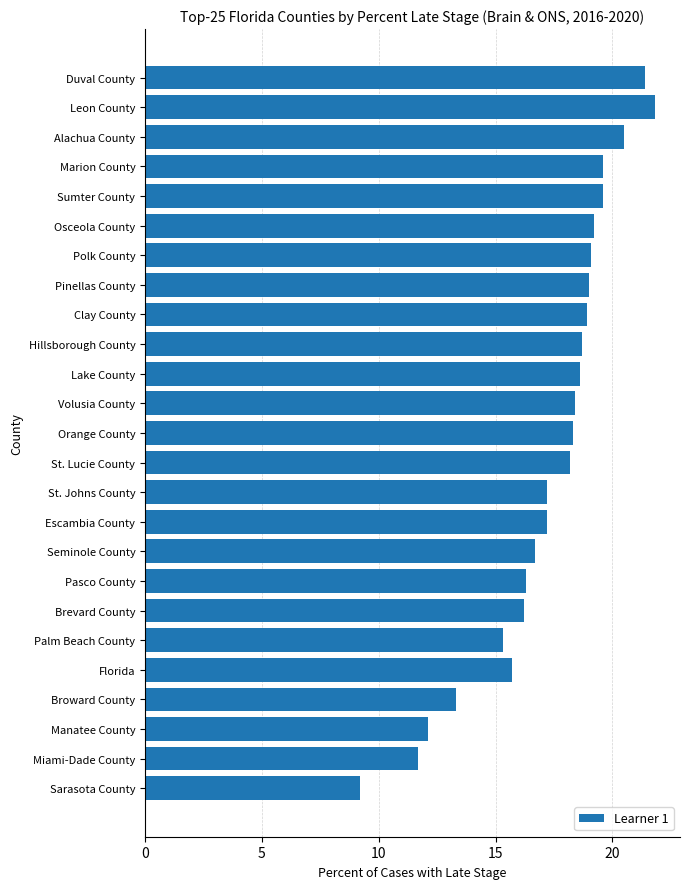

Which category has the lowest value across all series?

Sarasota County